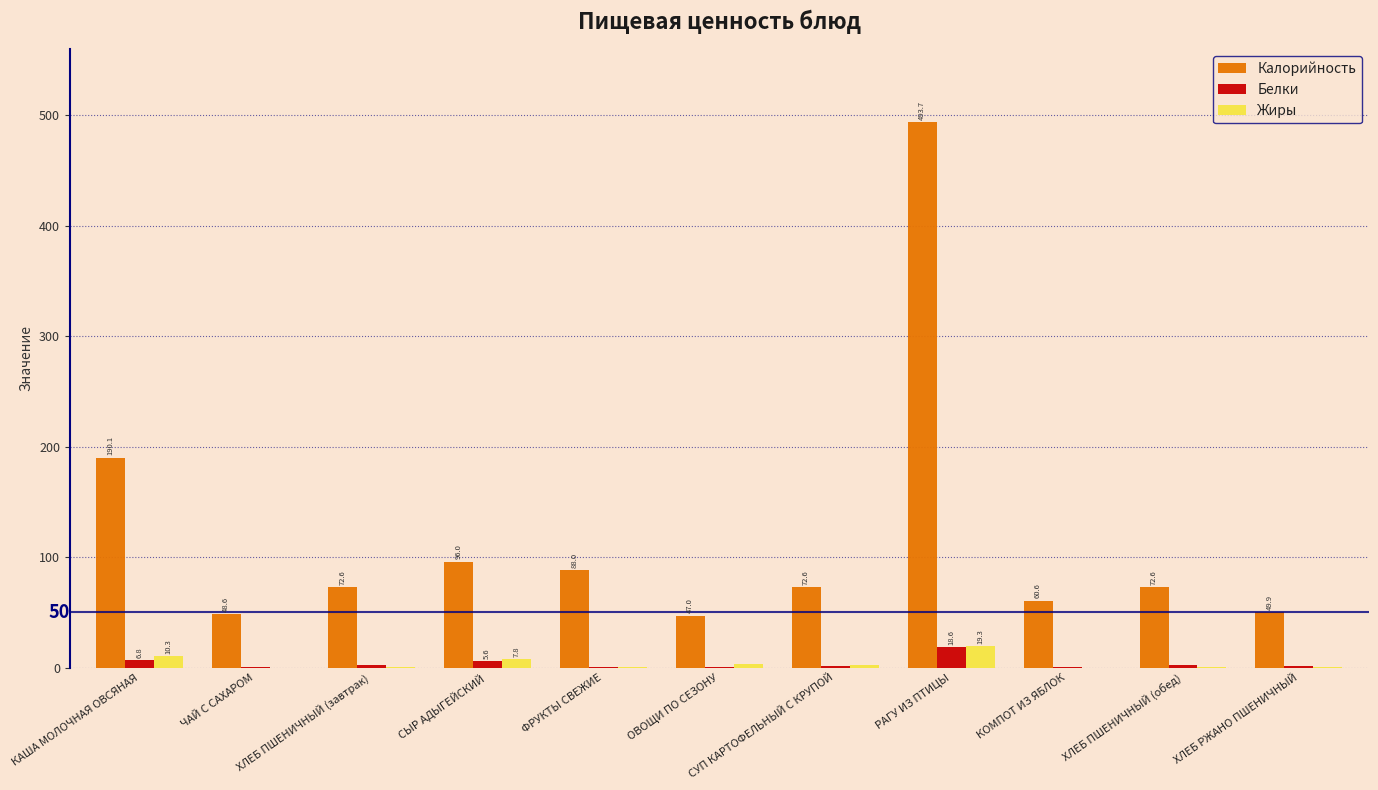

Between РАГУ ИЗ ПТИЦЫ and ХЛЕБ РЖАНО ПШЕНИЧНЫЙ, which series saw the biggest shift?

Калорийность